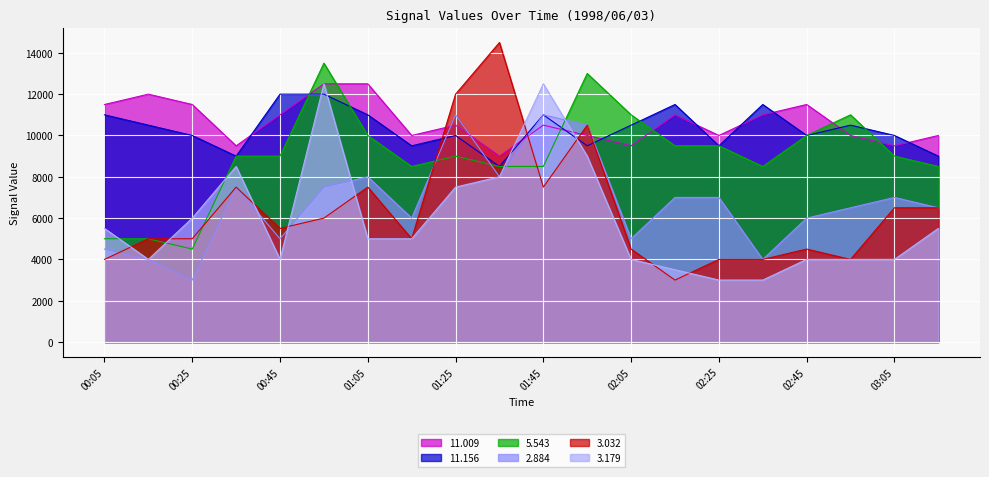

How many lines are shown in the chart?

6